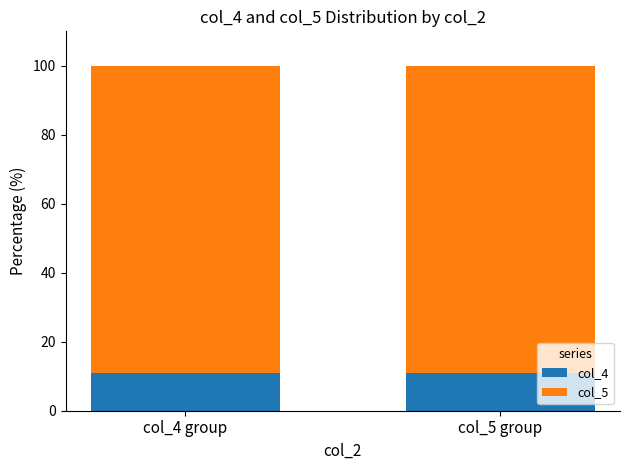

The value of col_4 at col_4 group is 16.0. True or false?

False